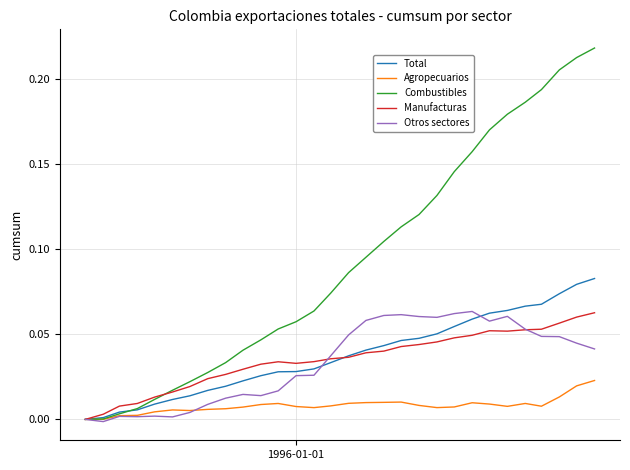

Is this an area chart (filled region under the line)?

No